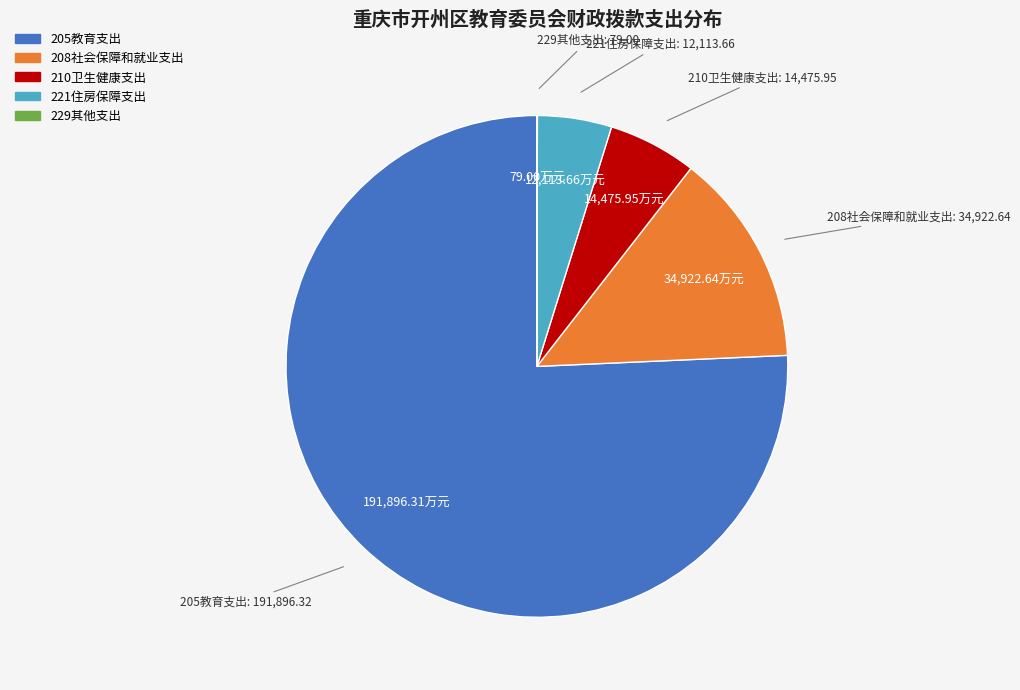

What is the ratio of the value at 208社会保障和就业支出 to the value at 210卫生健康支出?

2.4